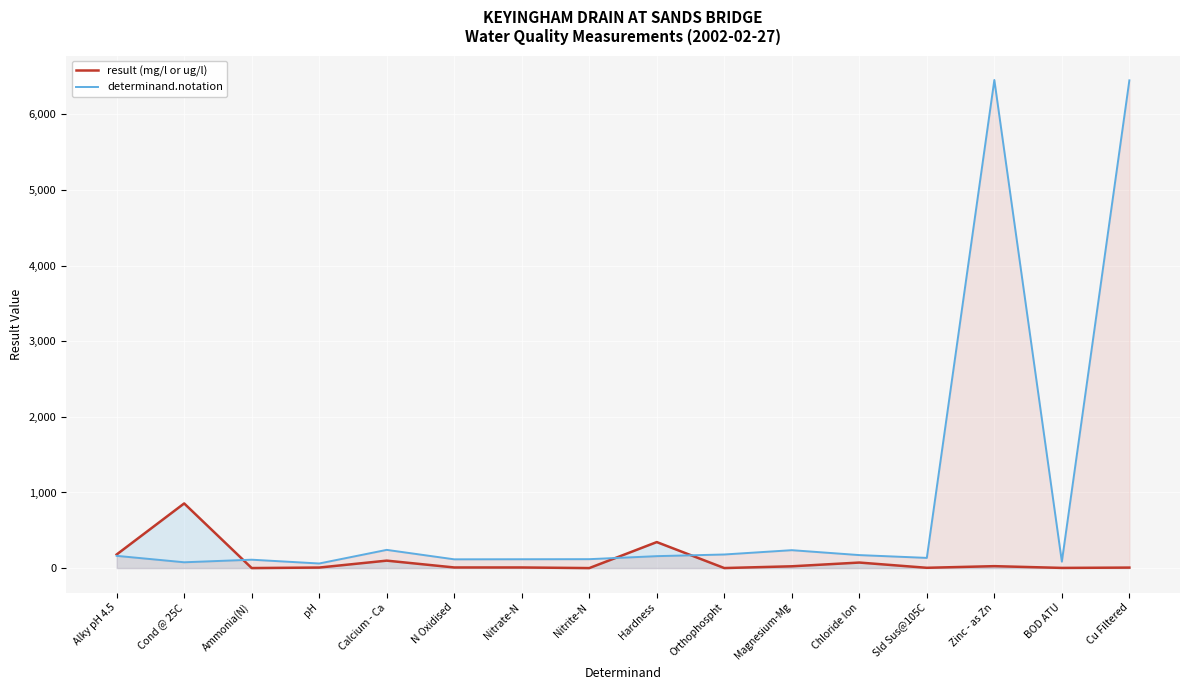

Rank the series at Zinc - as Zn from highest to lowest value.

determinand.notation, result (mg/l or ug/l)